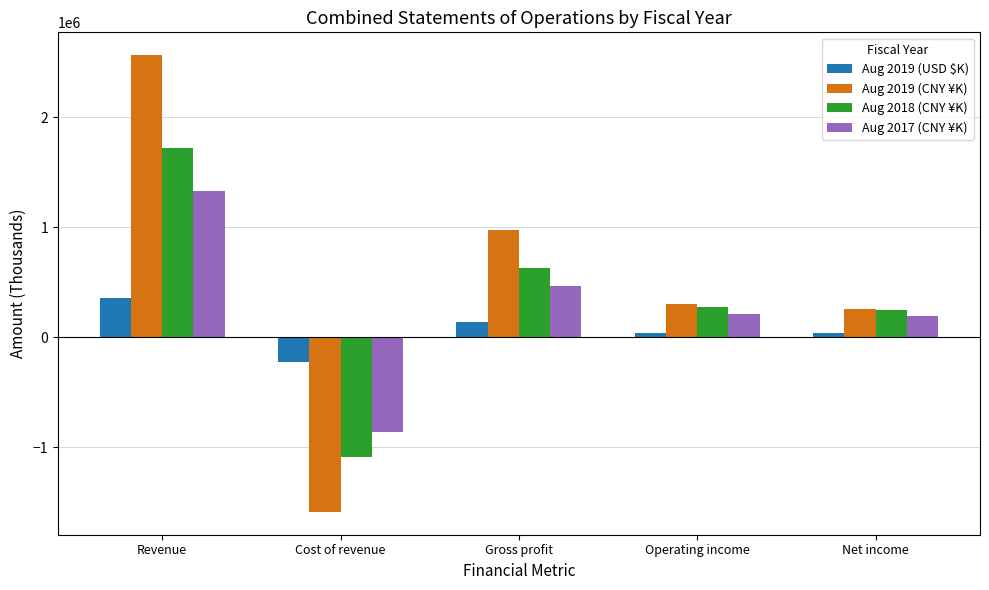

Rank the series by their maximum value, from highest to lowest.

Aug 2019 (CNY ¥K), Aug 2018 (CNY ¥K), Aug 2017 (CNY ¥K), Aug 2019 (USD $K)